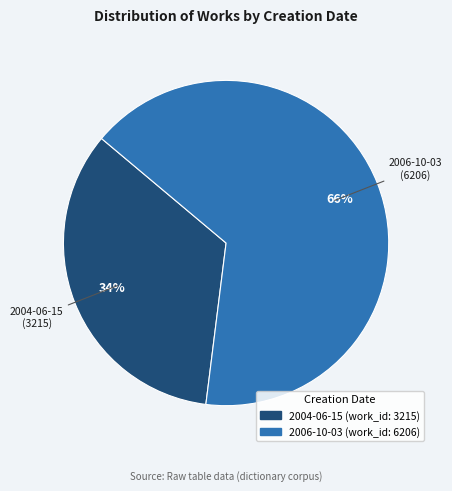

Is the sum of 2004-06-15 and 2006-10-03 greater than half?

Yes